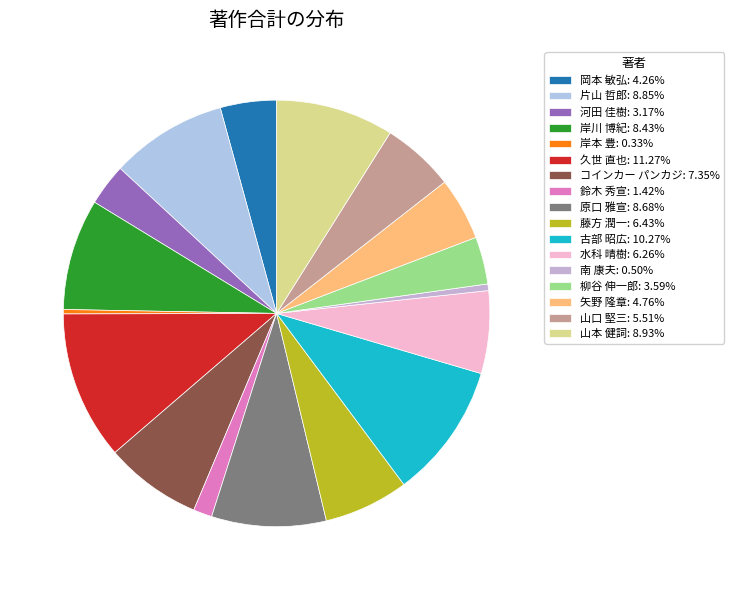

To the nearest percent, what is the difference between the 岡本 敏弘 and 片山 哲郎 slice percentages?

5%